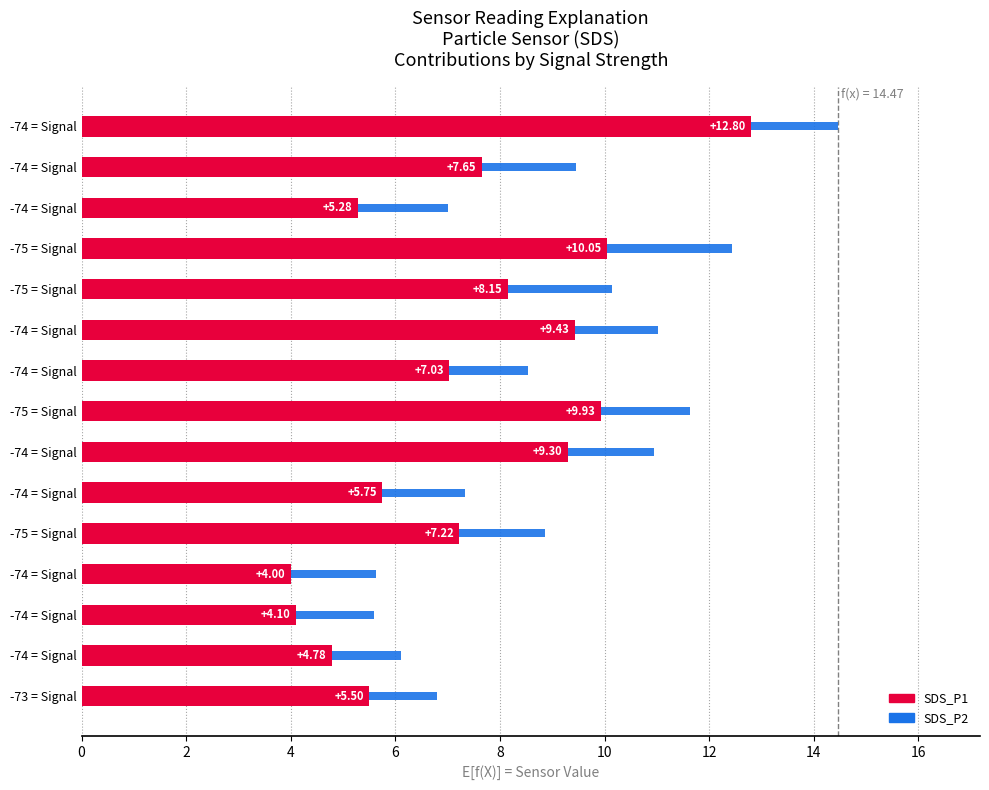

How many values in the SDS_P1 series exceed 7?

9